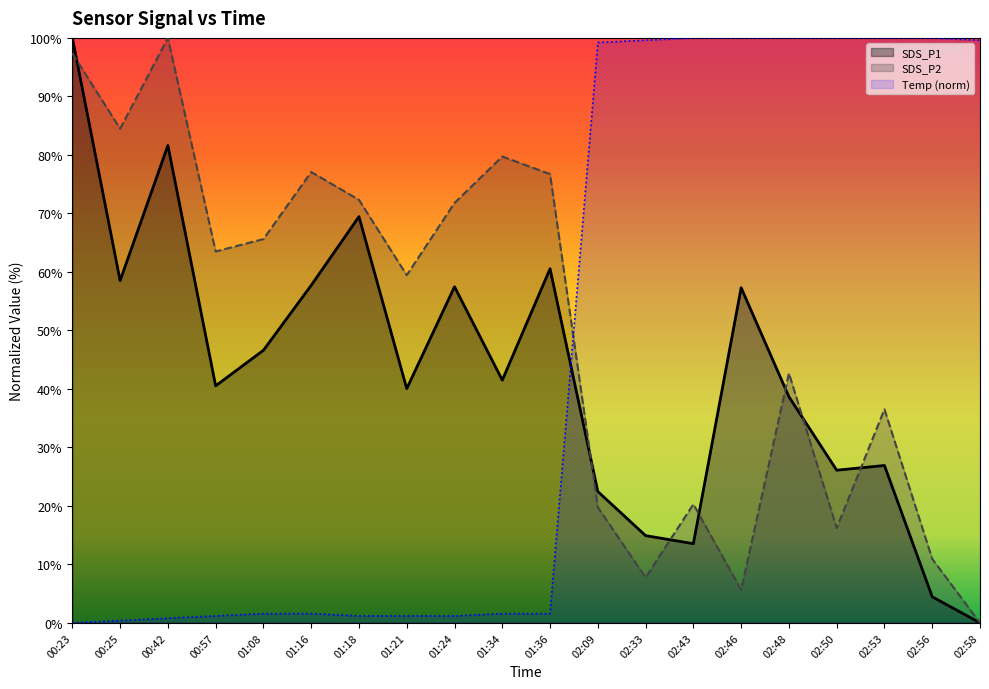

List the labels in order of SDS_P2 value, largest first.

00:42, 00:23, 00:25, 01:34, 01:16, 01:36, 01:18, 01:24, 01:08, 00:57, 01:21, 02:48, 02:53, 02:43, 02:09, 02:50, 02:56, 02:33, 02:46, 02:58